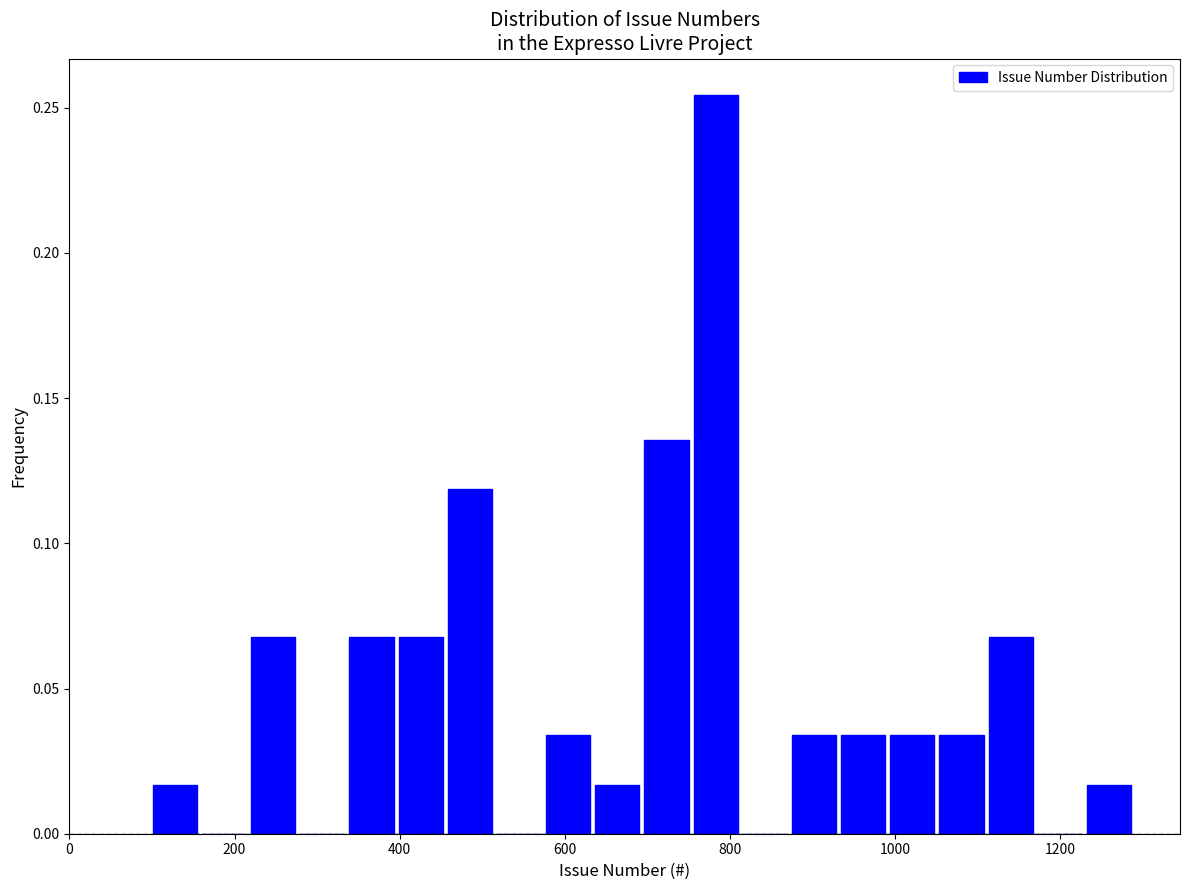

Around what value on the x-axis is the tallest bar? Give the approximate position of its centre, as read against the axis.

780